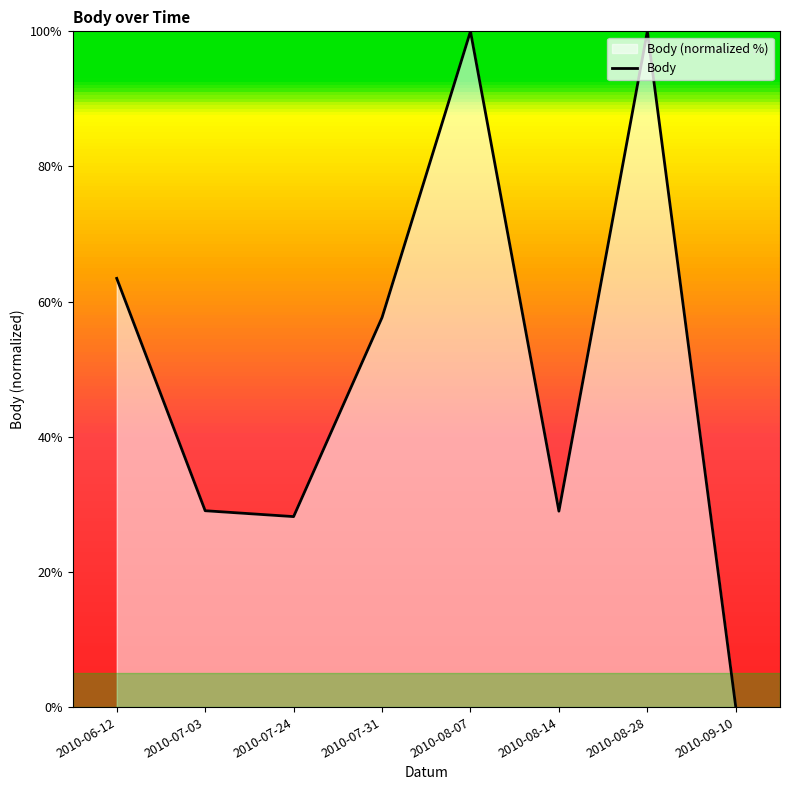

Reading left to right, extract all data points from this chart.

63.4	29.1	28.2	57.6	100.0	29.0	100.0	0.0